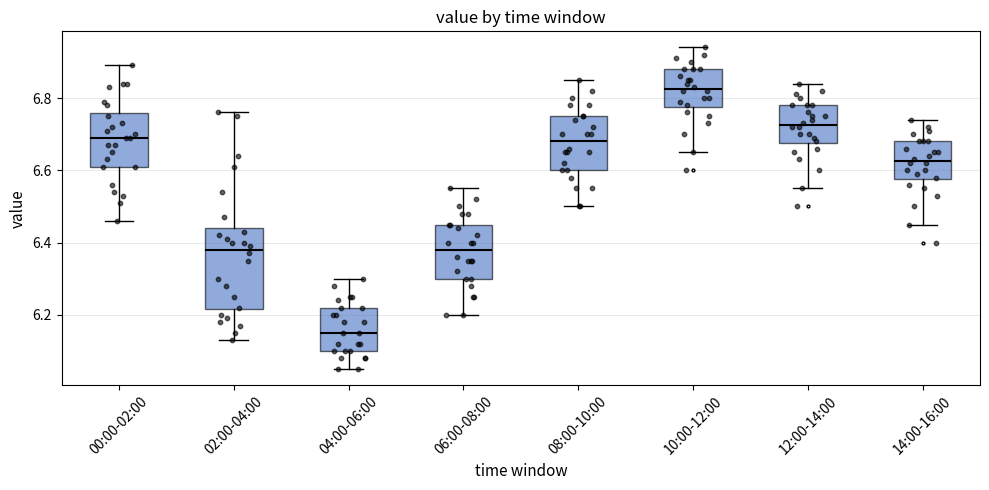

Reading left to right, transcribe this box plot: for each box, give where its median line is, the range the box spans, and where its two whiskers end, as read against the y-axis. The values are not printed on the chart, so give them approximately, as read against the axis.

00:00-02:00: median 6.70, box 6.62 to 6.76, whiskers 6.46 to 6.90
02:00-04:00: median 6.38, box 6.22 to 6.44, whiskers 6.14 to 6.76
04:00-06:00: median 6.16, box 6.10 to 6.22, whiskers 6.06 to 6.30
06:00-08:00: median 6.38, box 6.30 to 6.46, whiskers 6.20 to 6.56
08:00-10:00: median 6.68, box 6.60 to 6.76, whiskers 6.50 to 6.86
10:00-12:00: median 6.82, box 6.78 to 6.88, whiskers 6.66 to 6.94
12:00-14:00: median 6.72, box 6.68 to 6.78, whiskers 6.56 to 6.84
14:00-16:00: median 6.62, box 6.58 to 6.68, whiskers 6.46 to 6.74